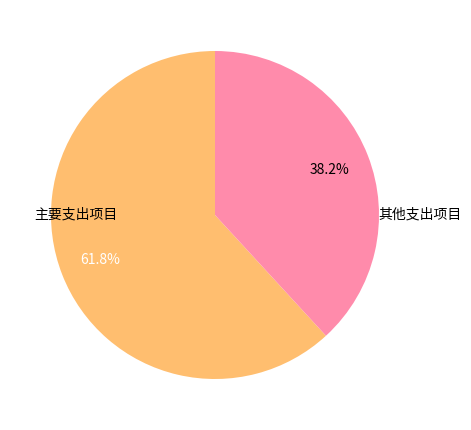

Is there any slice that represents more than half of the pie?

Yes